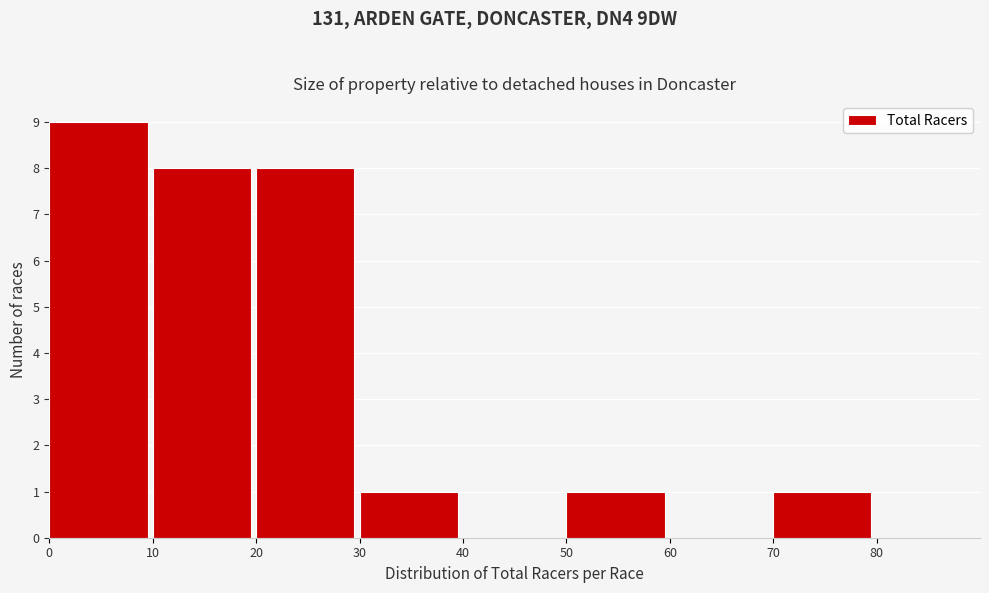

What is the height of the bar covering 10 to 20 on the x-axis? The values are not printed on the chart, so give them approximately, as read against the axis.

8